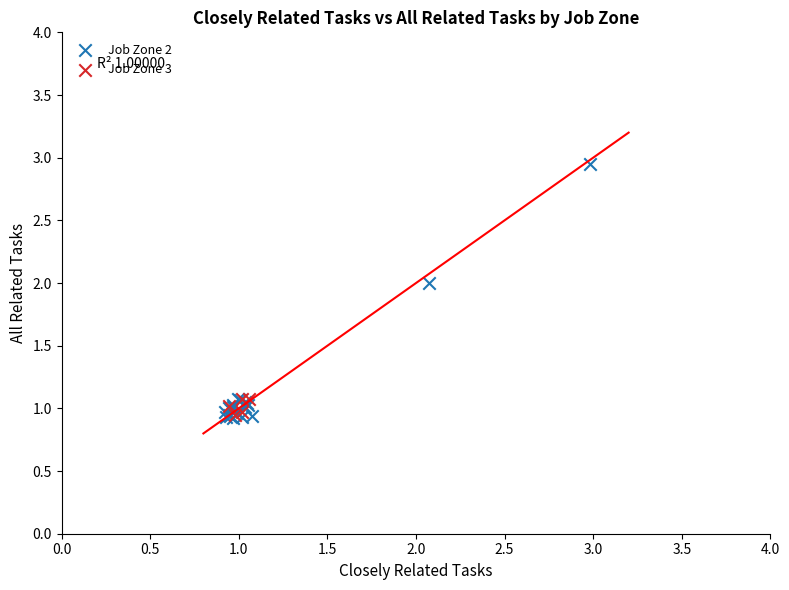

Which series has the largest Y range (max minus min)?

Job Zone 2